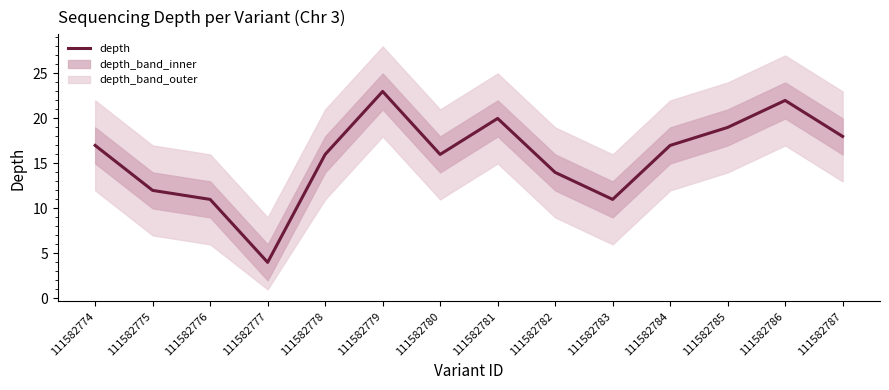

True or false: the data has more than 1 interior local peaks.

True